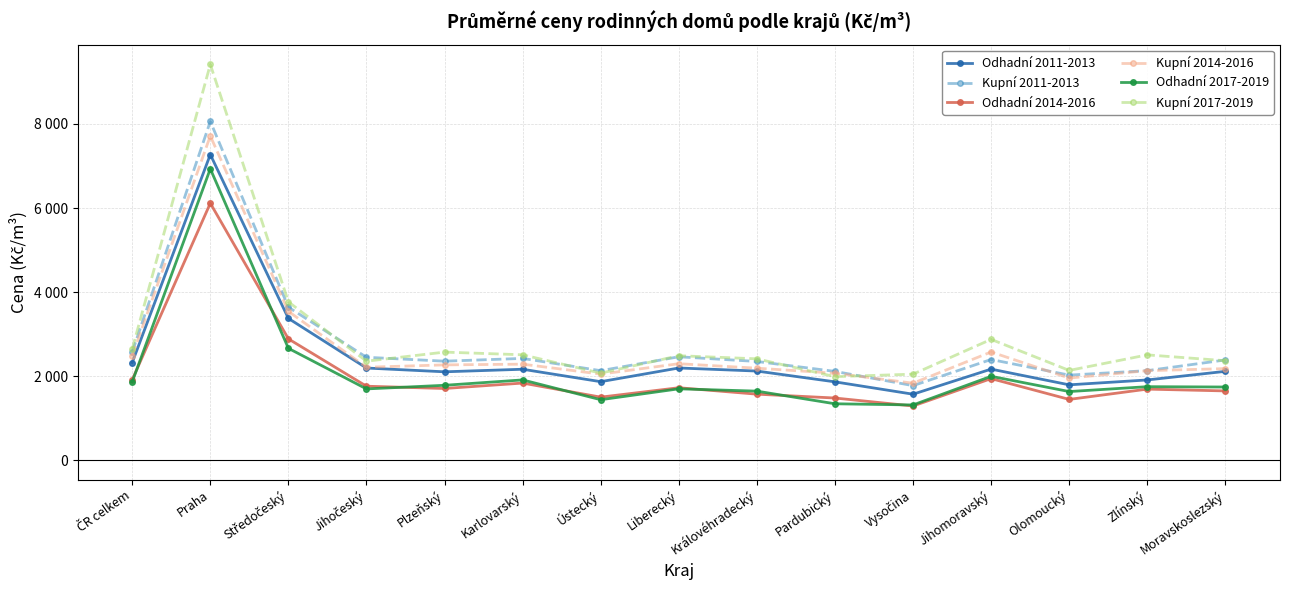

List the labels in order of Kupní 2011-2013 value, largest first.

Praha, Středočeský, ČR celkem, Liberecký, Jihočeský, Karlovarský, Jihomoravský, Moravskoslezský, Plzeňský, Královéhradecký, Zlínský, Ústecký, Pardubický, Olomoucký, Vysočina